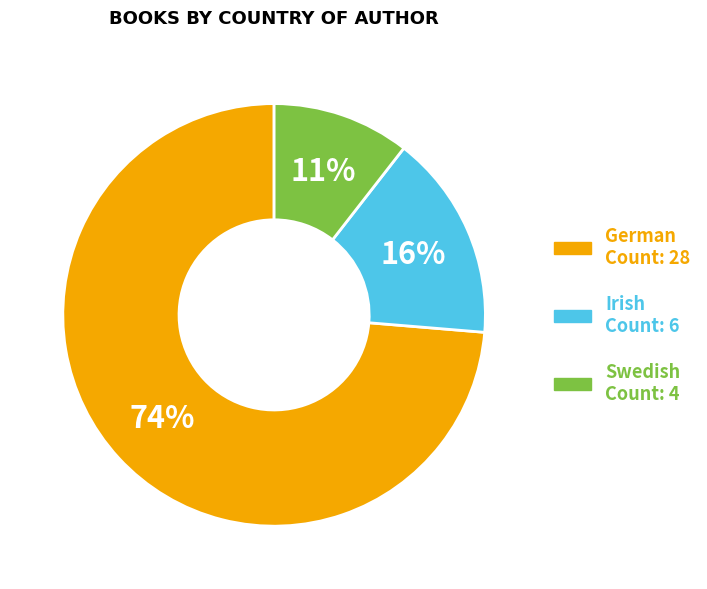

Do Swedish and German together represent more than half of the pie?

Yes